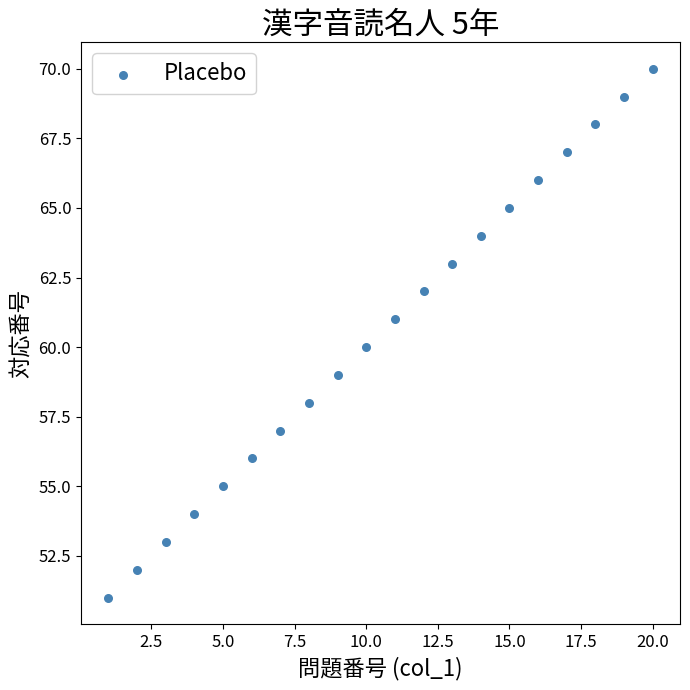

What is the range of Y values (max minus min)?

19